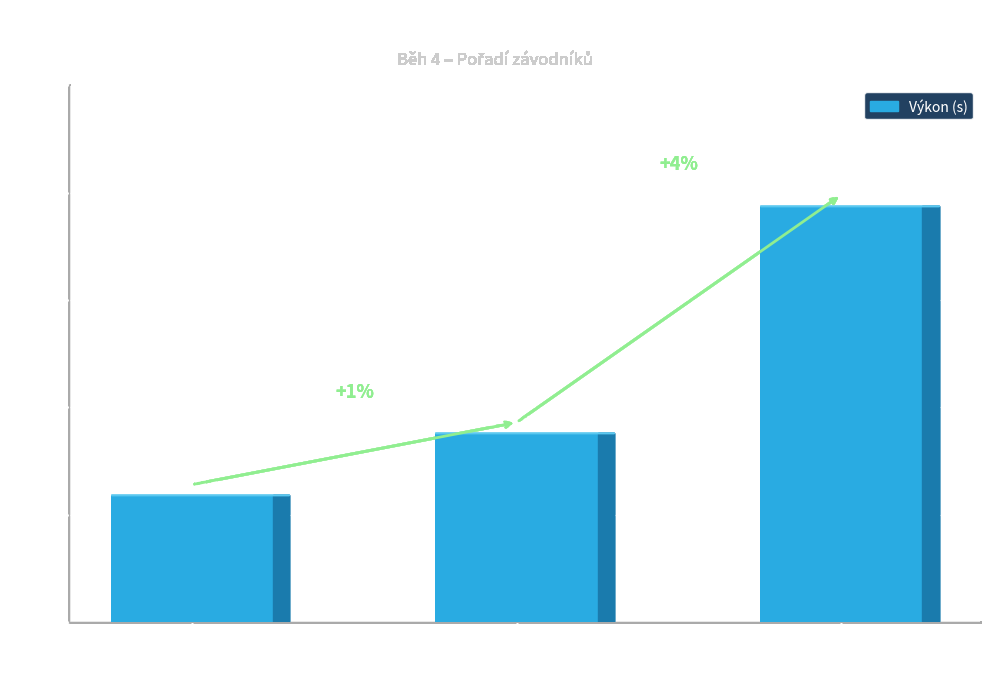

Reading left to right, what are all the values shown in this chart?

Lehar Daniel
(AK Žatec)=24.1	Hadrbolec Ondřej
(A. C. TEPO Kladno)=24.4	Novotný Kryštof
(Atletika Stará Boleslav)=25.4